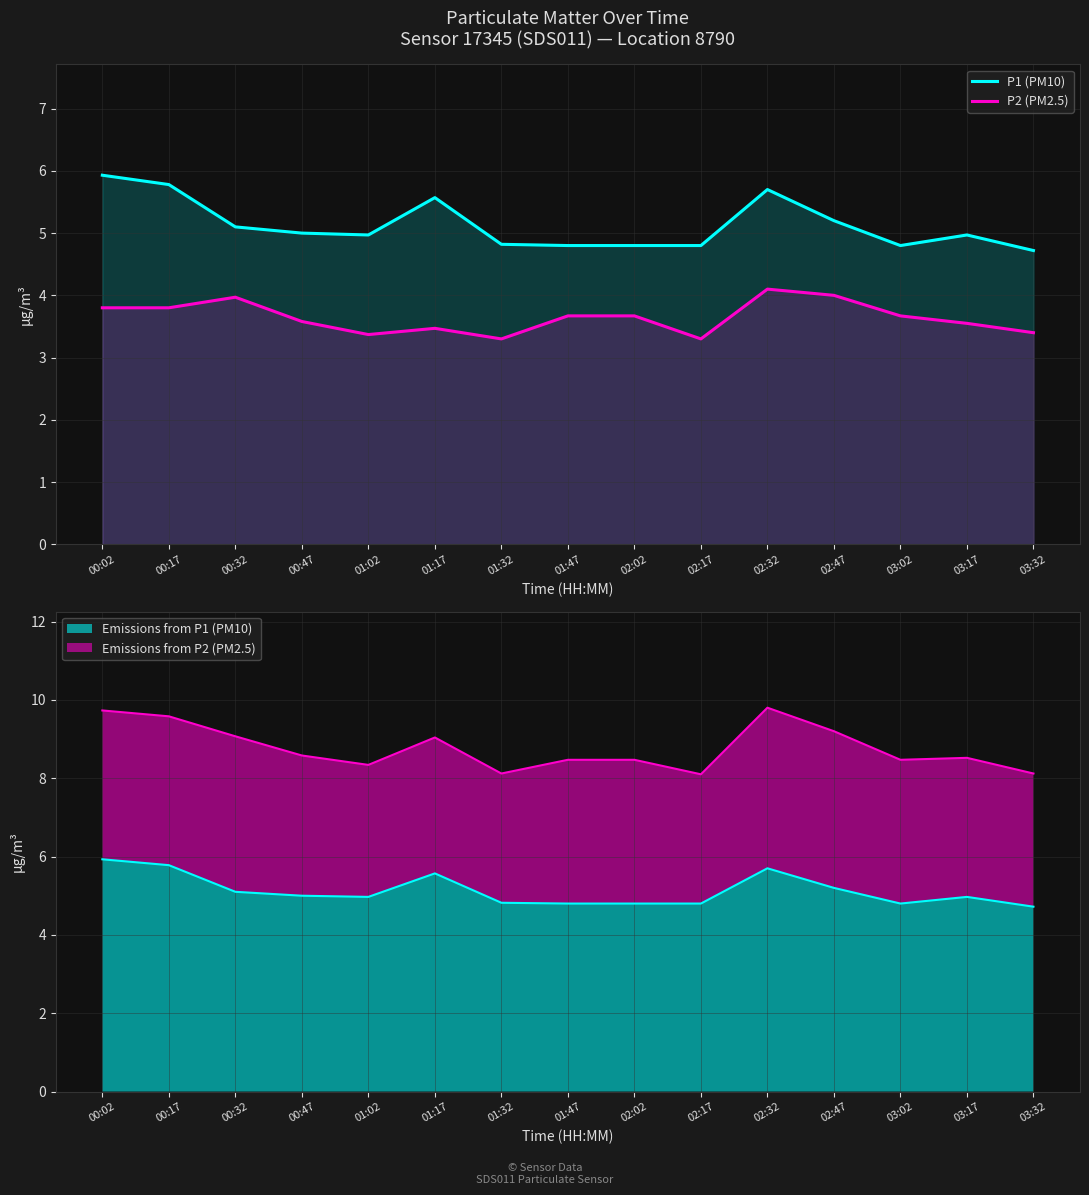

Rank the series by their average value, from highest to lowest.

P1 (PM10), P2 (PM2.5)